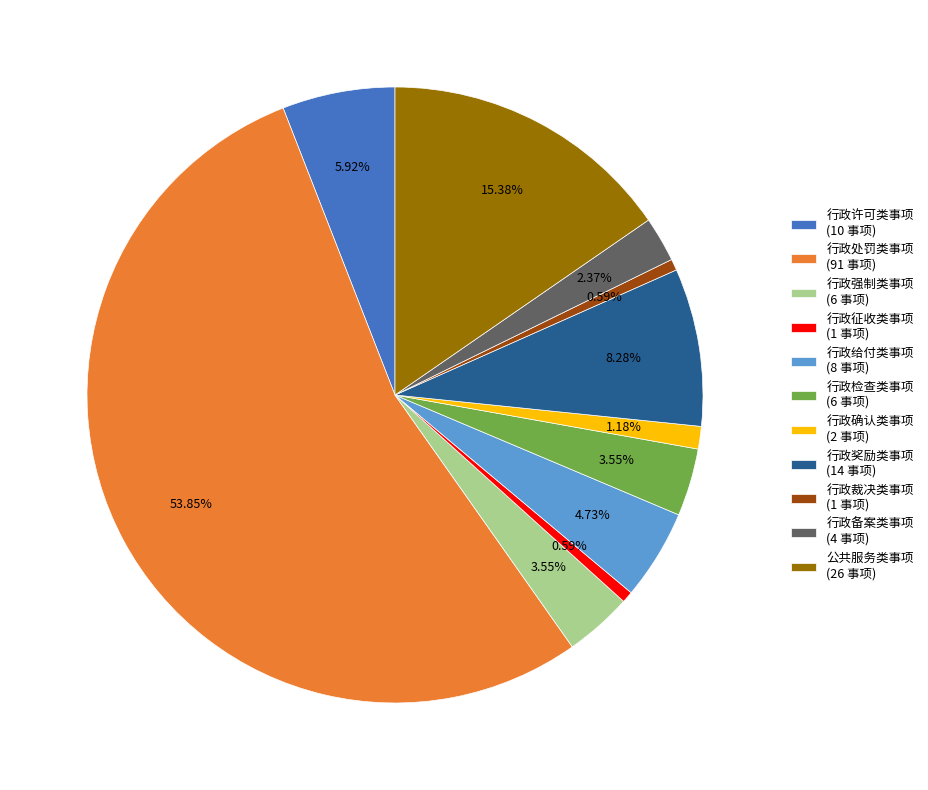

Is 行政处罚类事项 (91 事项) the majority of the pie?

Yes